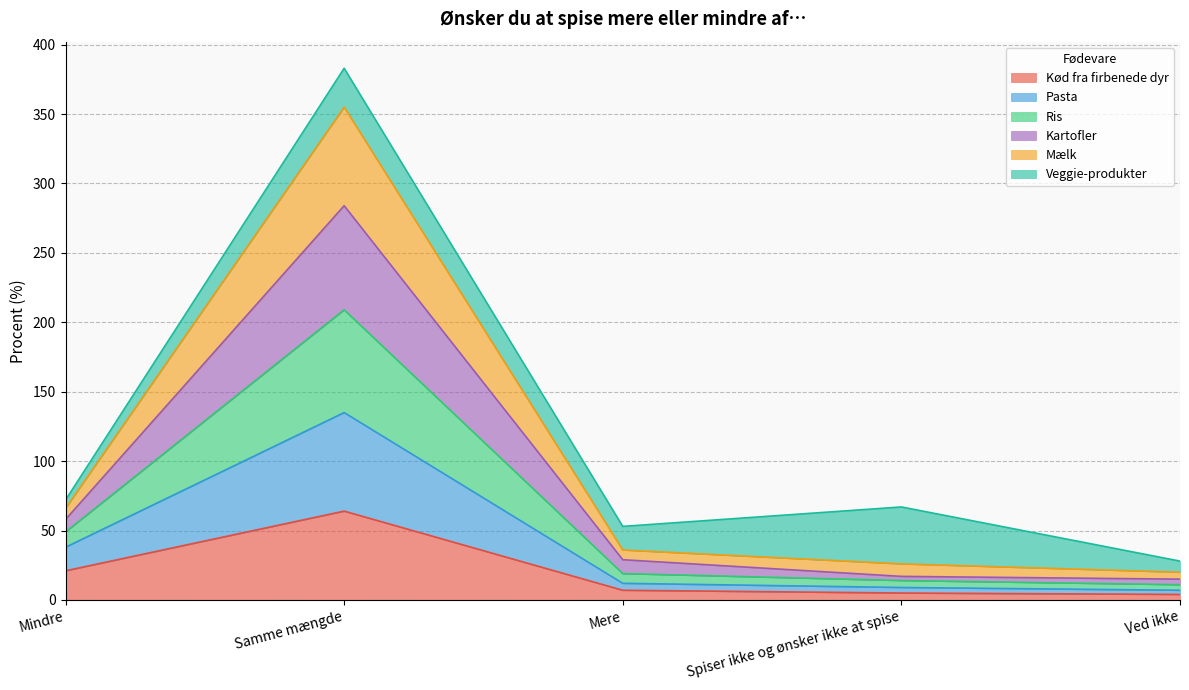

How many lines are shown in the chart?

6